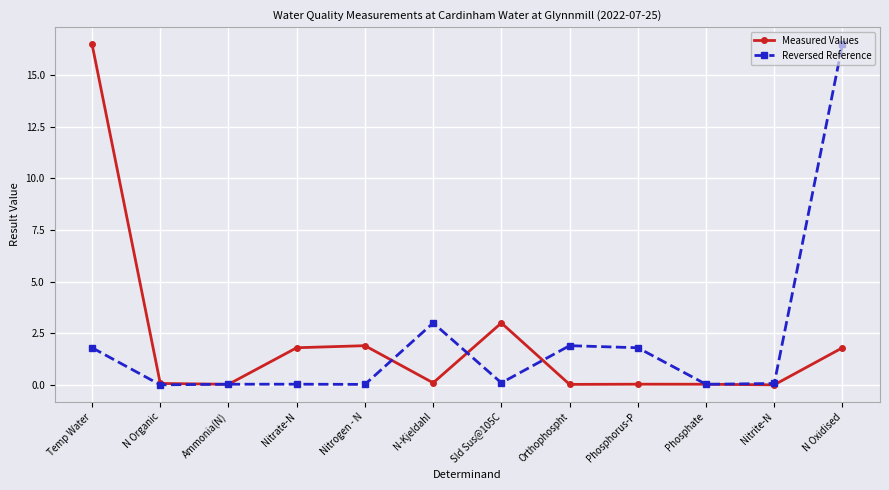

At which label does Measured Values reach its peak?

Temp Water